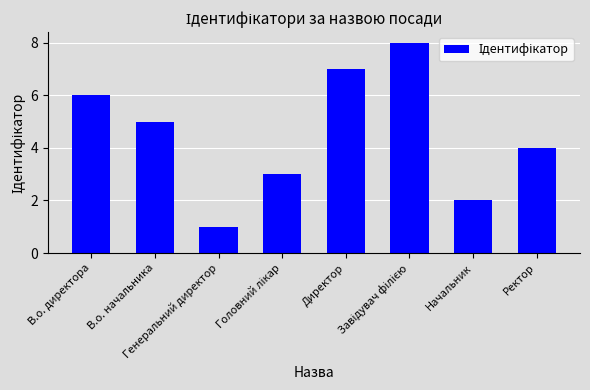

What is the sum of all values?

36